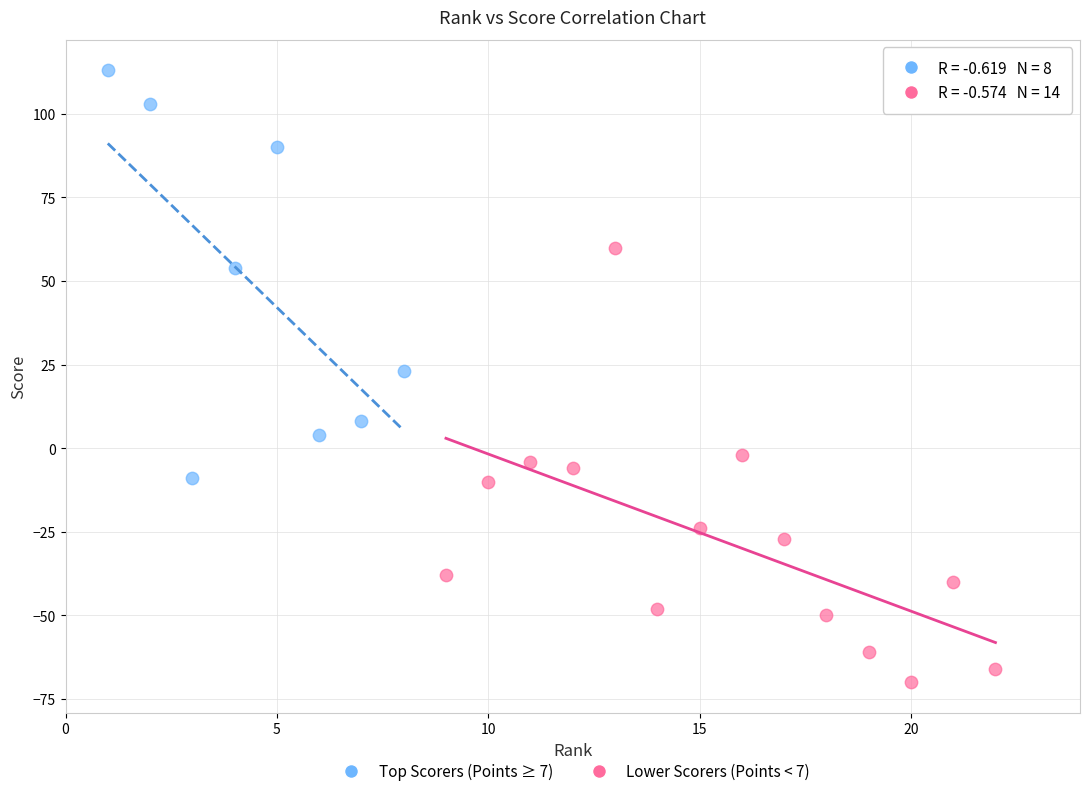

Which series contains the highest Y value?

Top Scorers (Points ≥ 7)